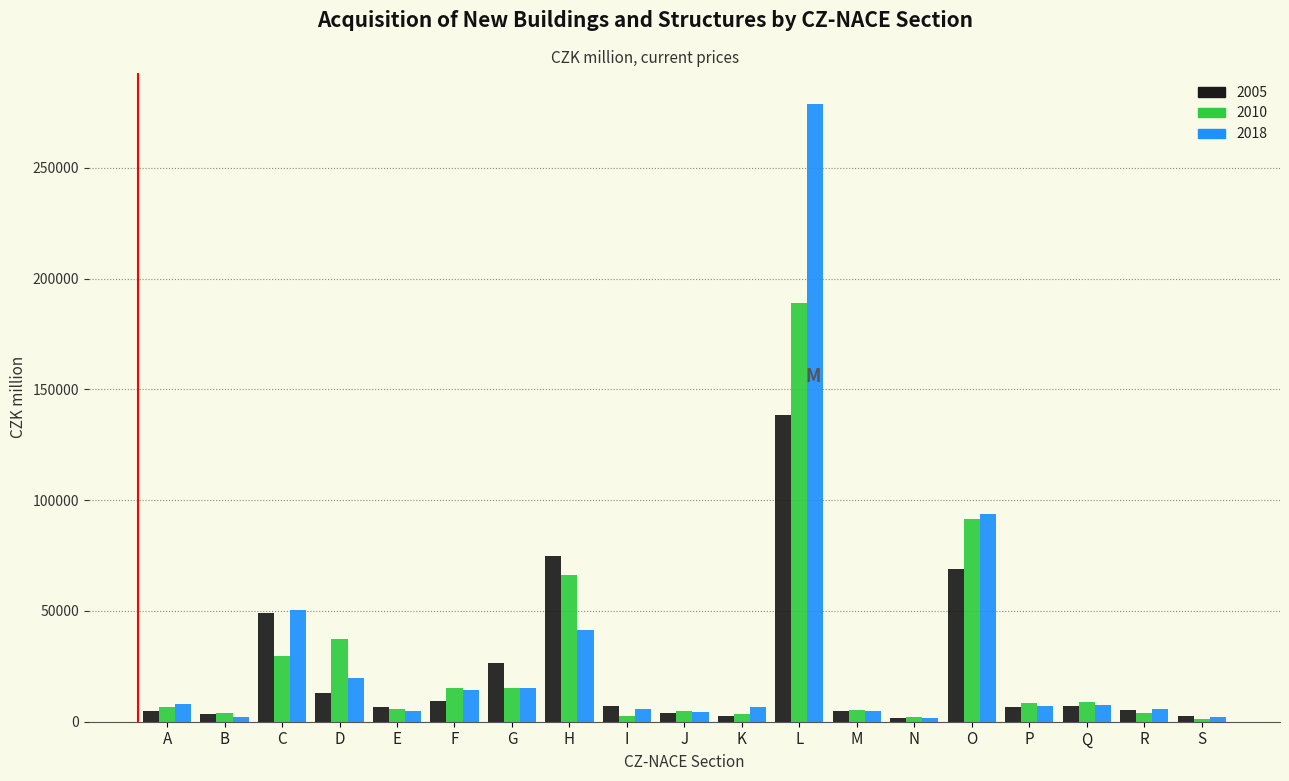

The 2005 series shows 31008 at H. True or false?

False